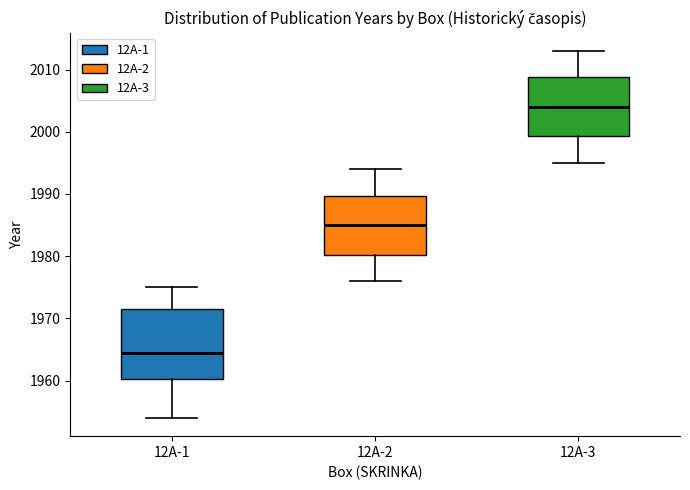

Reading left to right, read every box against the y-axis: the position of its median line, the range the box covers, and the ends of its whiskers. The values are not printed on the chart, so give them approximately, as read against the axis.

12A-1: median 1965, box 1960 to 1972, whiskers 1954 to 1975
12A-2: median 1985, box 1980 to 1990, whiskers 1976 to 1994
12A-3: median 2004, box 1999 to 2009, whiskers 1995 to 2013